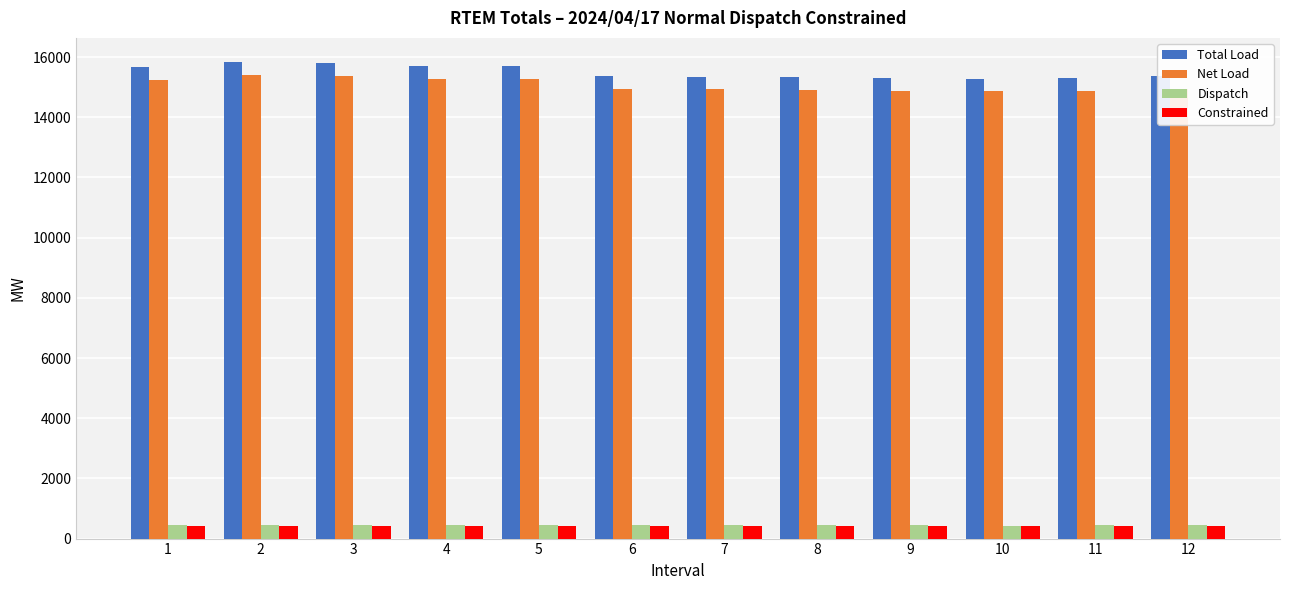

Are the bars grouped side by side (vs. stacked)?

Yes